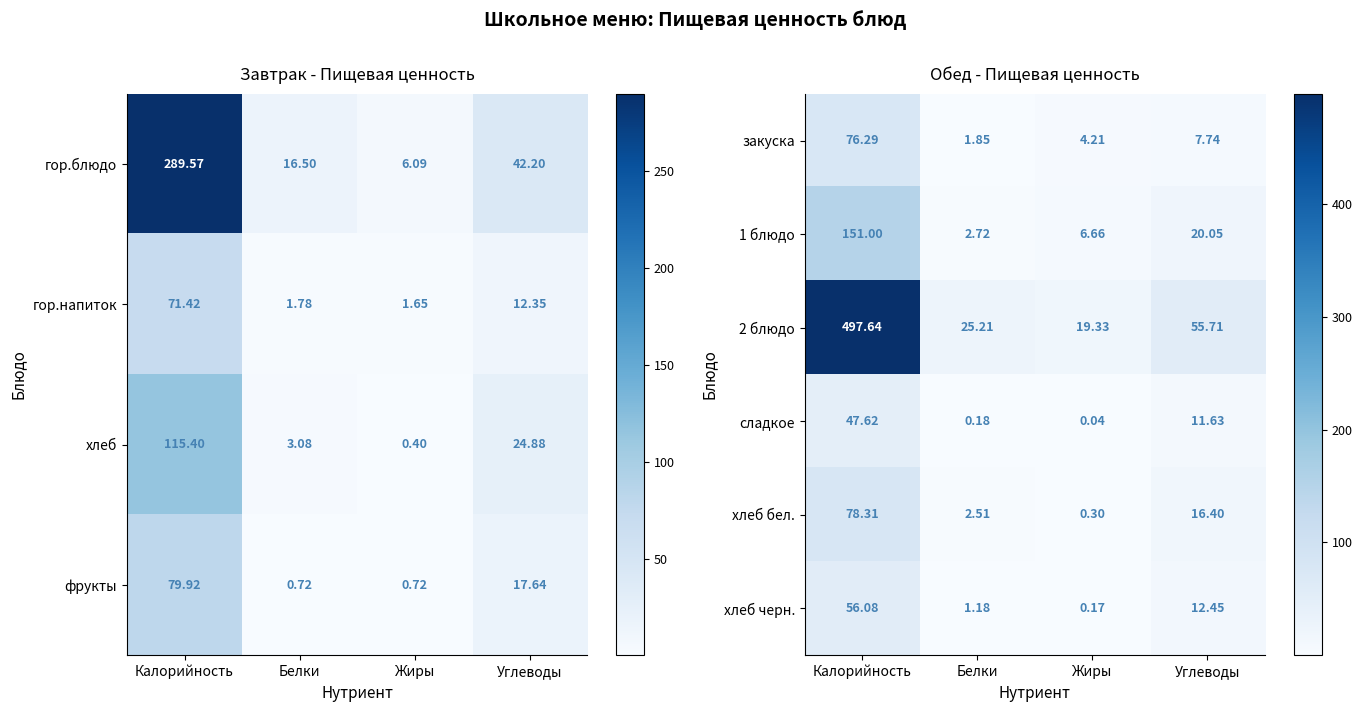

Count the number of data series in this chart.

6